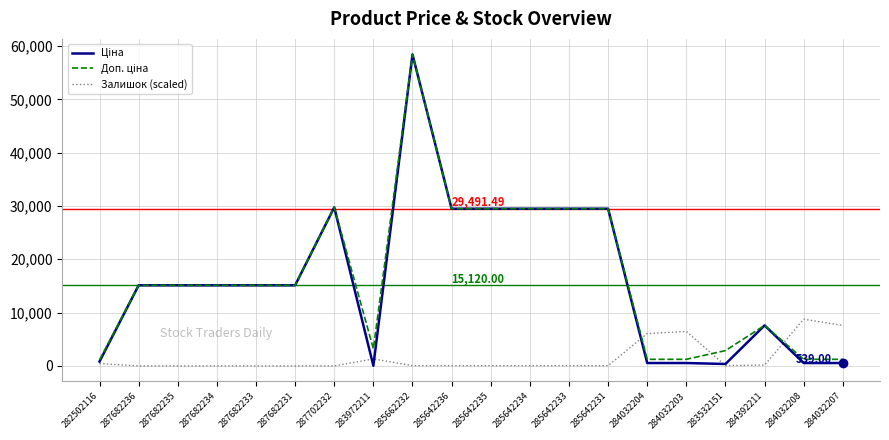

At which category is the sum across all series the highest?

285662232